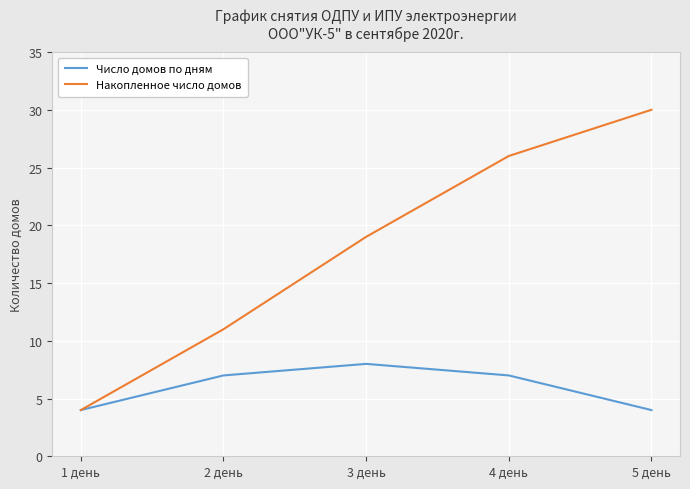

What position from the left is 5 день?

5